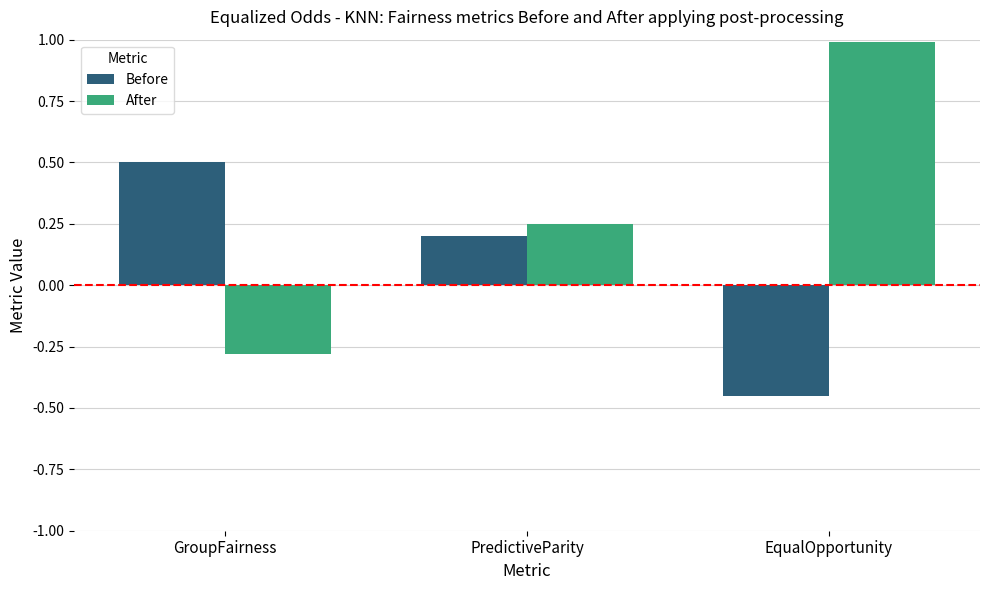

What is the maximum value shown in the chart?

1.0